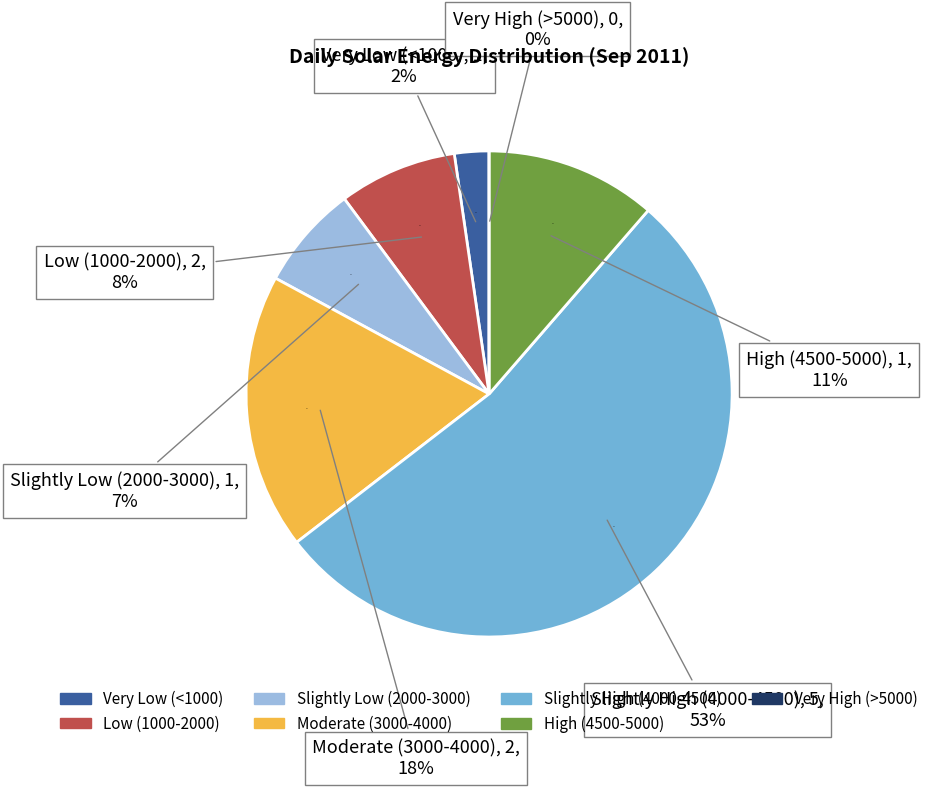

The 08/09/2011 slice represents 1% of the pie. True or false?

False